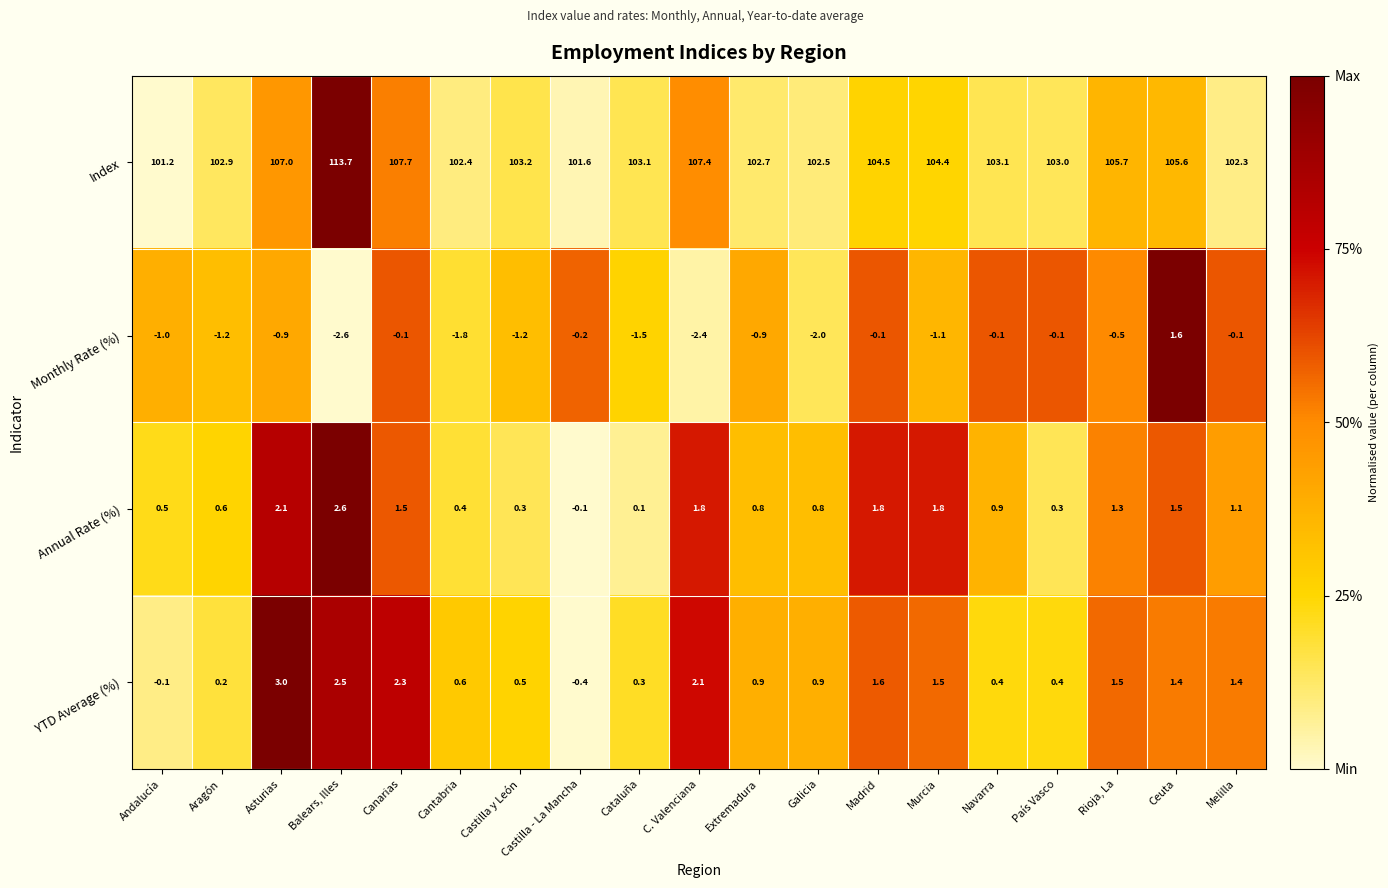

What value does the YTD Average (%) series have at Madrid?

1.6